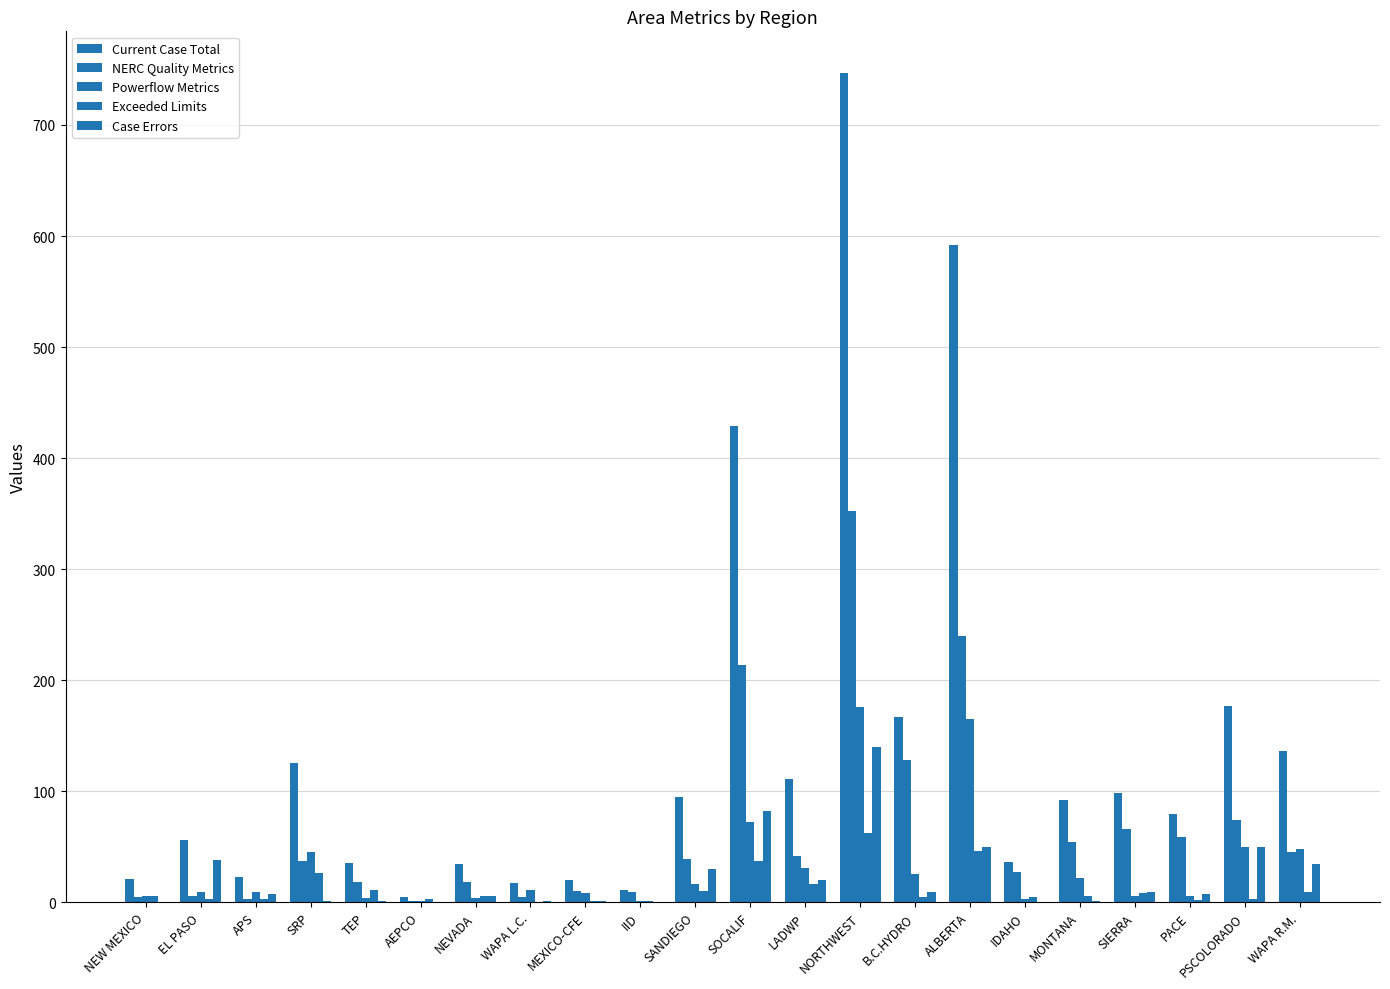

How many groups of bars are there?

22